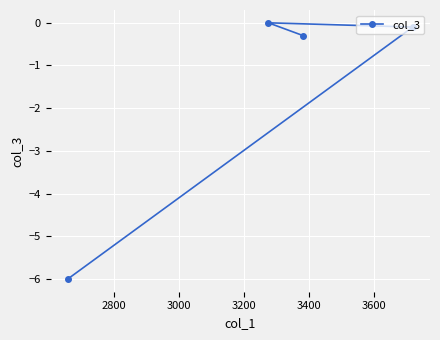

Reading left to right, transcribe all the data shown in this chart.

-6.0	0.0	-0.3	-0.1